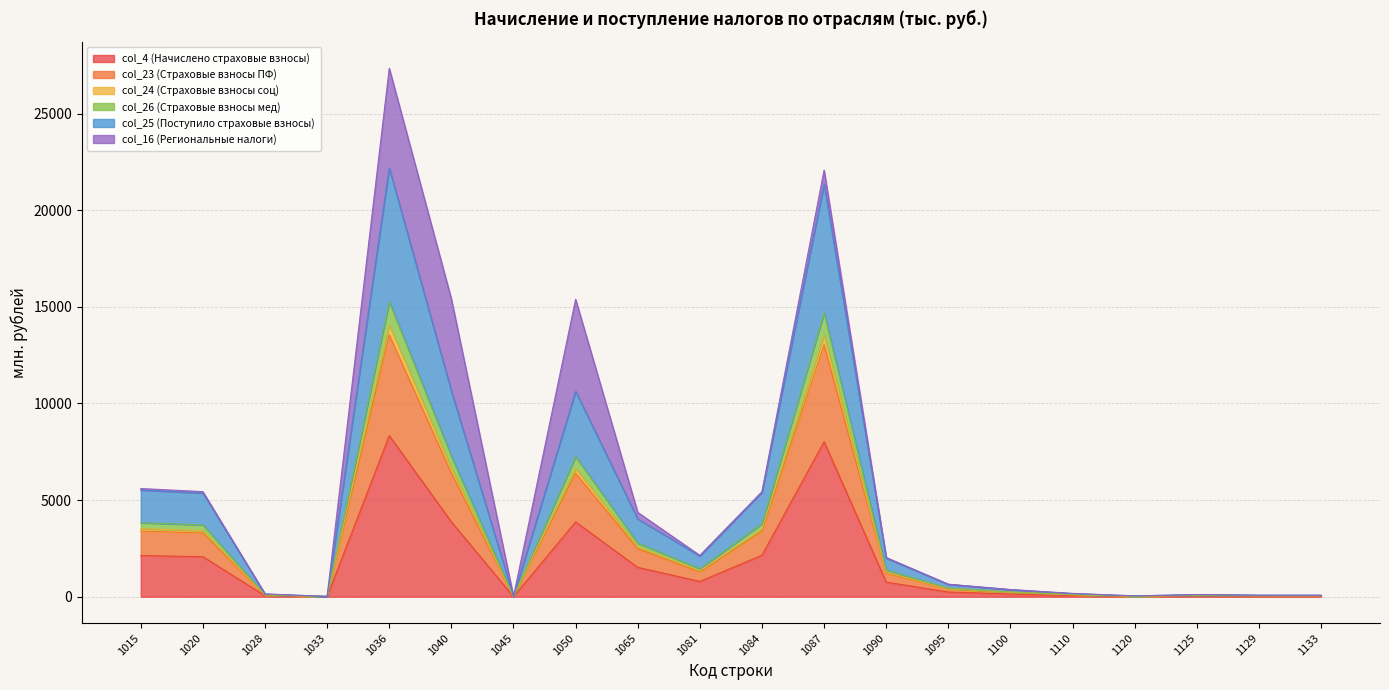

Rank the categories by col_26 (Страховые взносы мед) value from lowest to highest.

1045, 1033, 1120, 1129, 1133, 1125, 1028, 1110, 1100, 1095, 1090, 1081, 1065, 1020, 1084, 1015, 1050, 1040, 1087, 1036